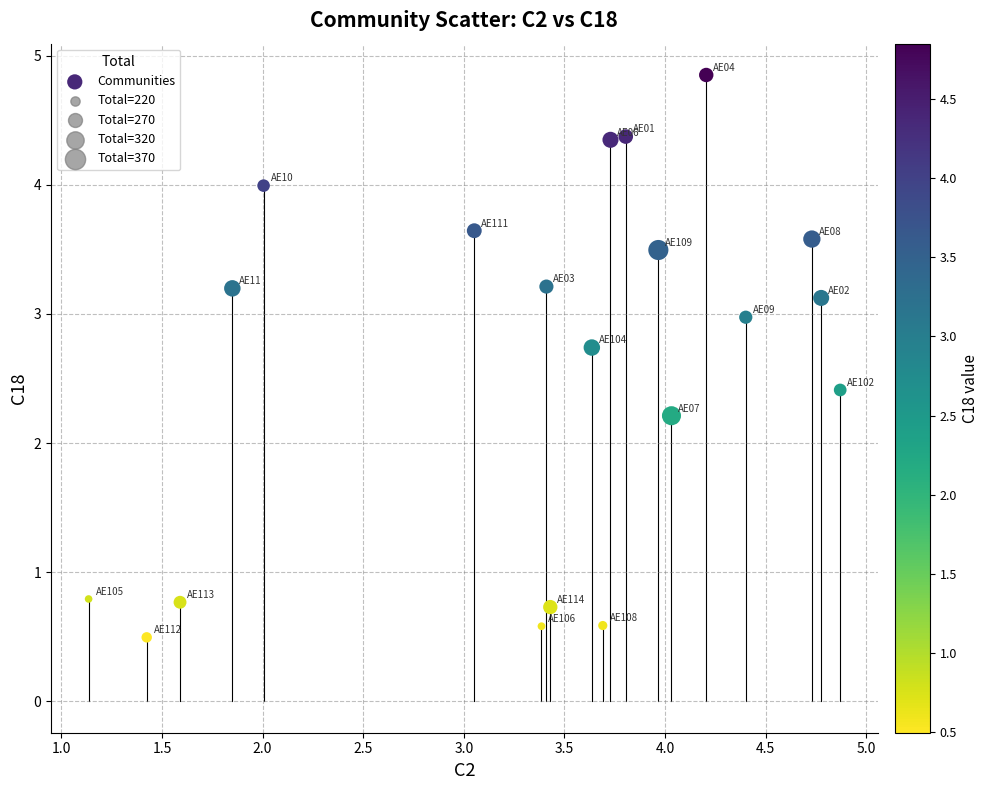

What is the range of Y values (max minus min)?

4.4